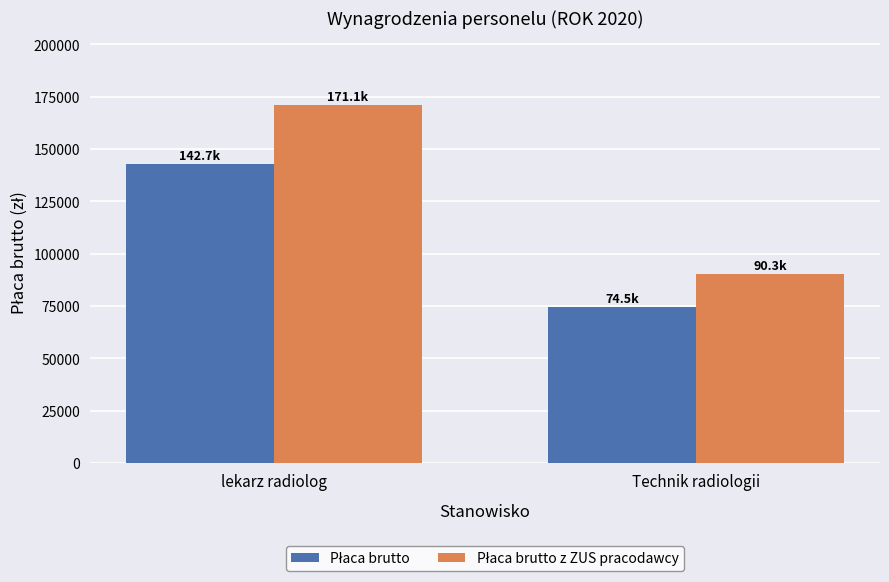

What is the spread (max minus min) of values at Technik radiologii?

15741.1